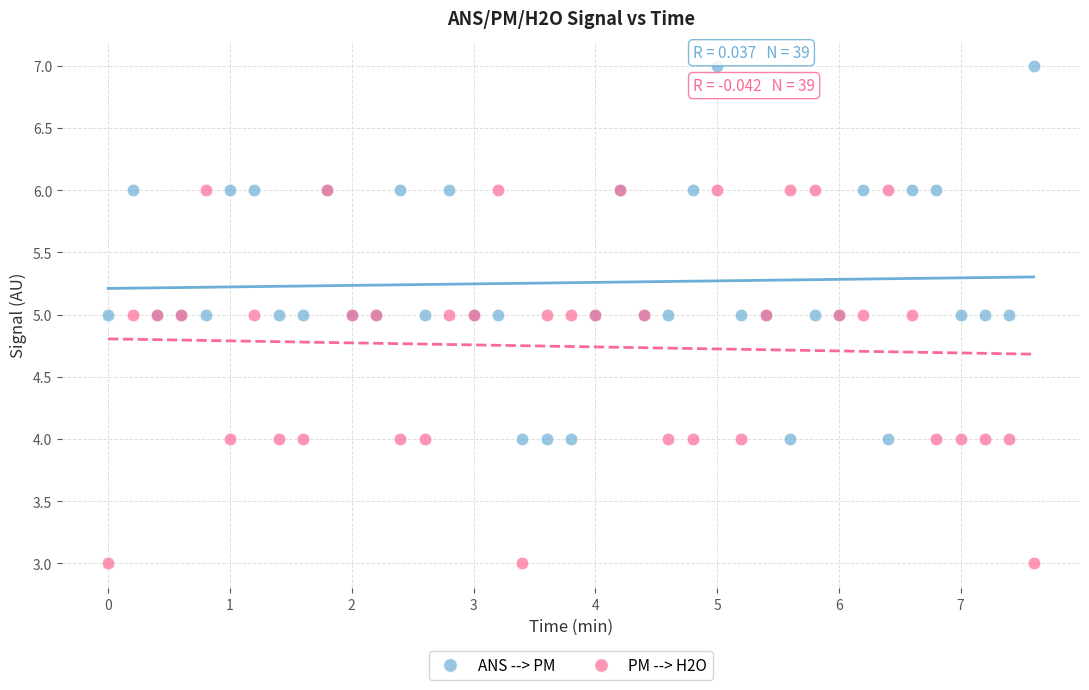

Which series reaches the minimum Y coordinate?

PM --> H2O